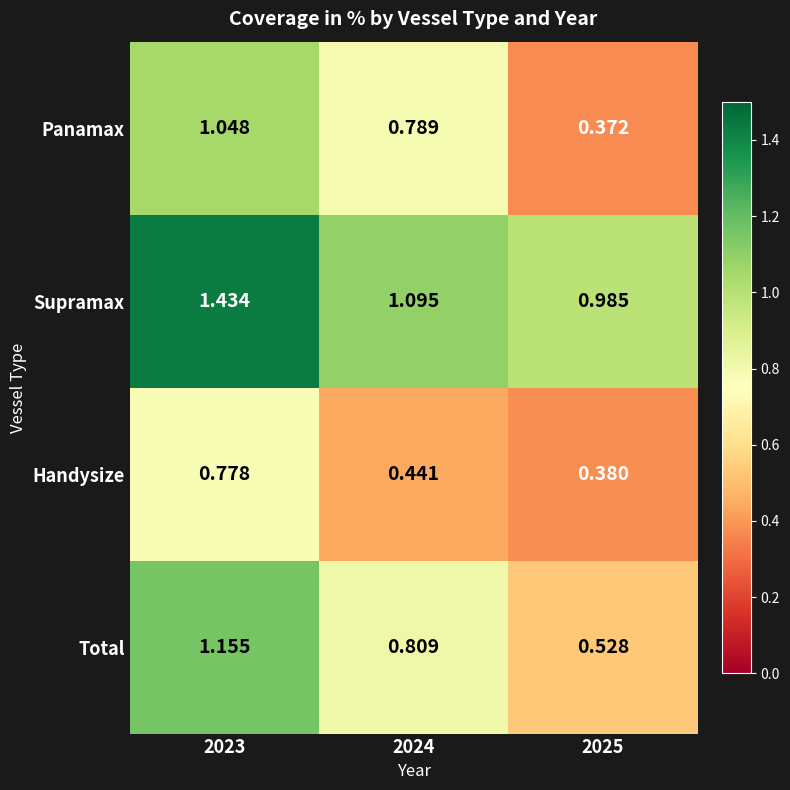

At which category does the chart reach its minimum across all series?

2025